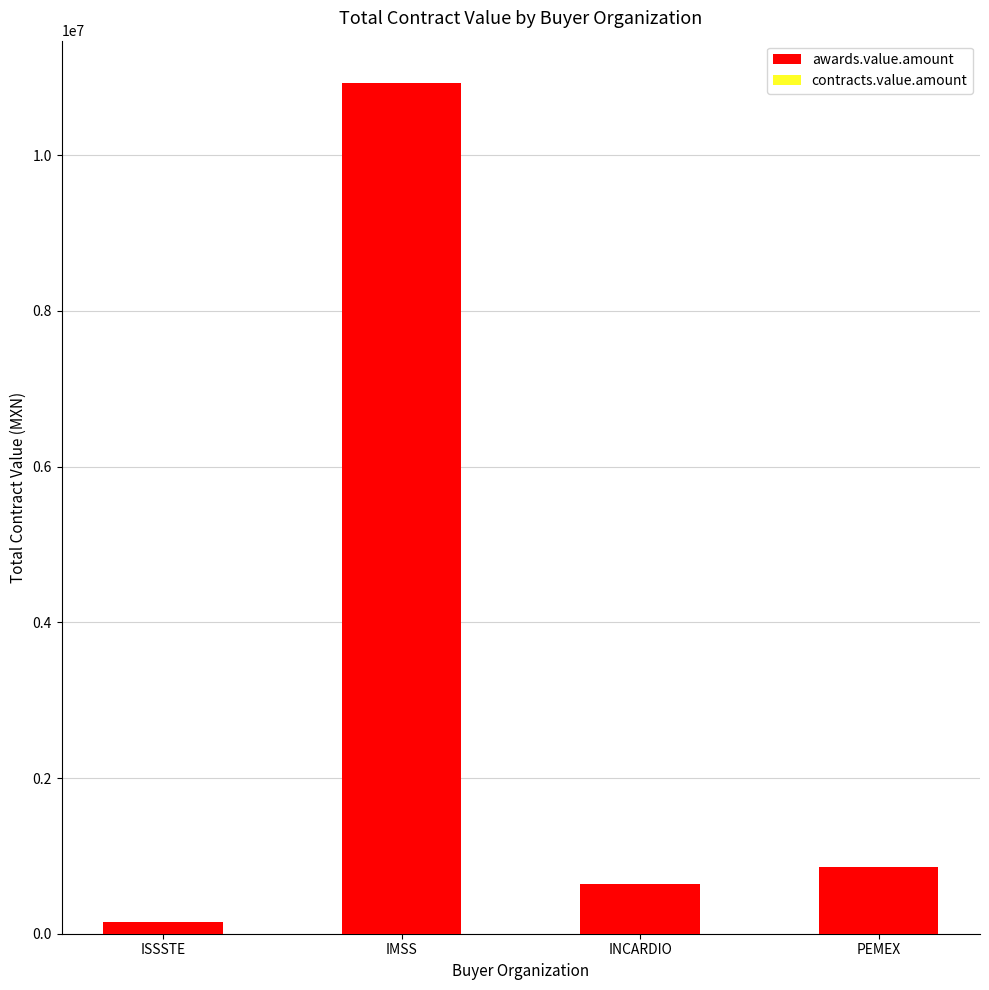

Which series has the largest total across all categories?

awards.value.amount